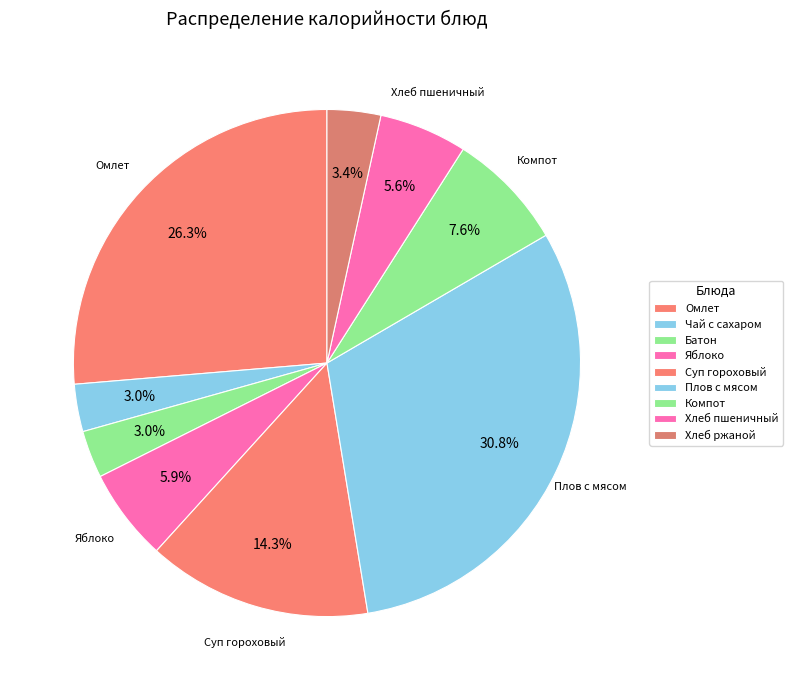

Count the number of slices in the pie.

9